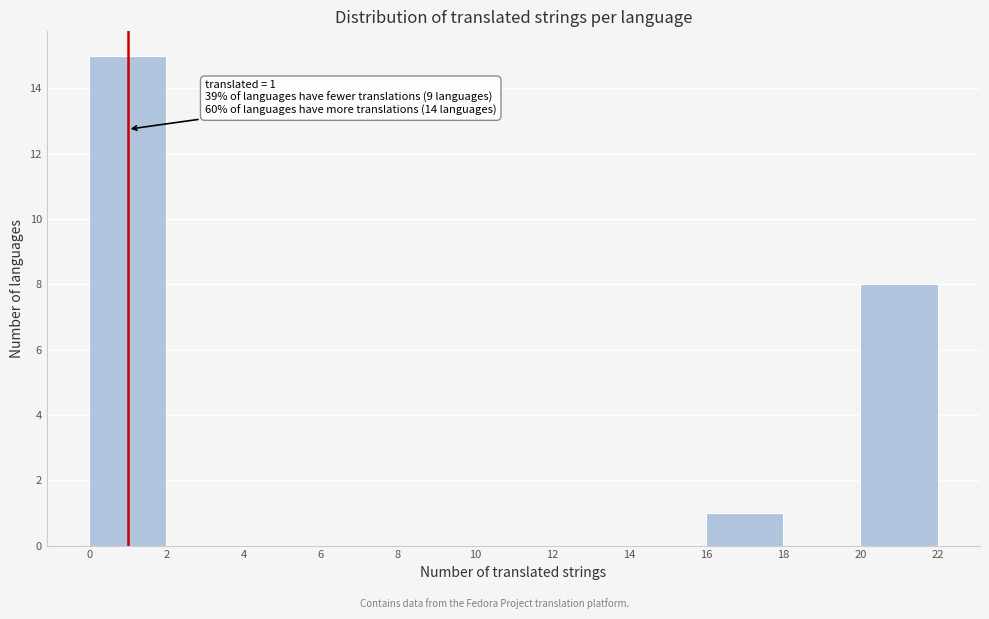

Over which range of the x-axis is the bar tallest?

0 to 2